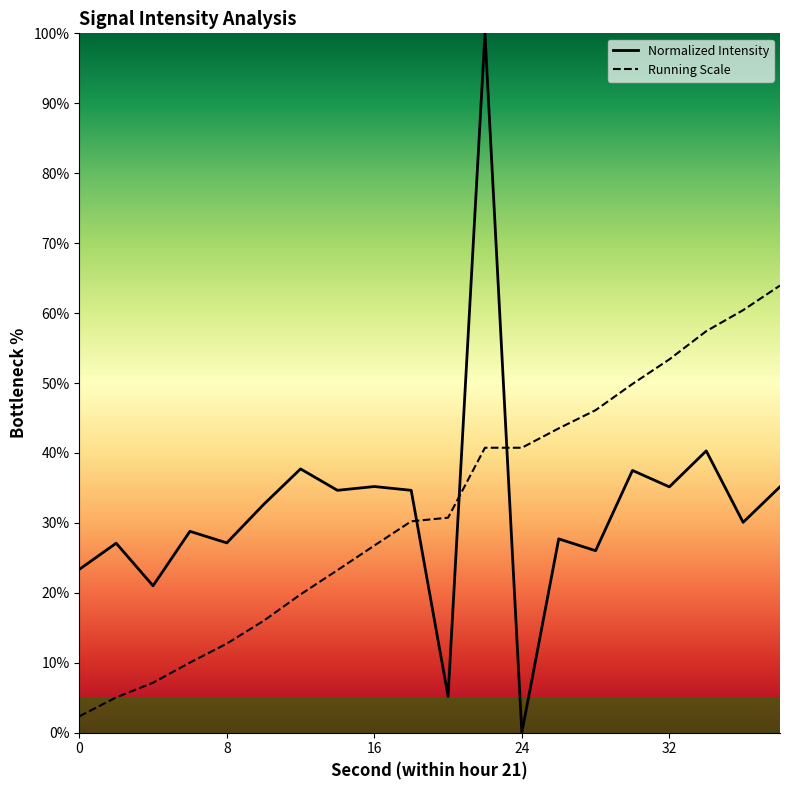

At which category does the data reach its first local peak?

2